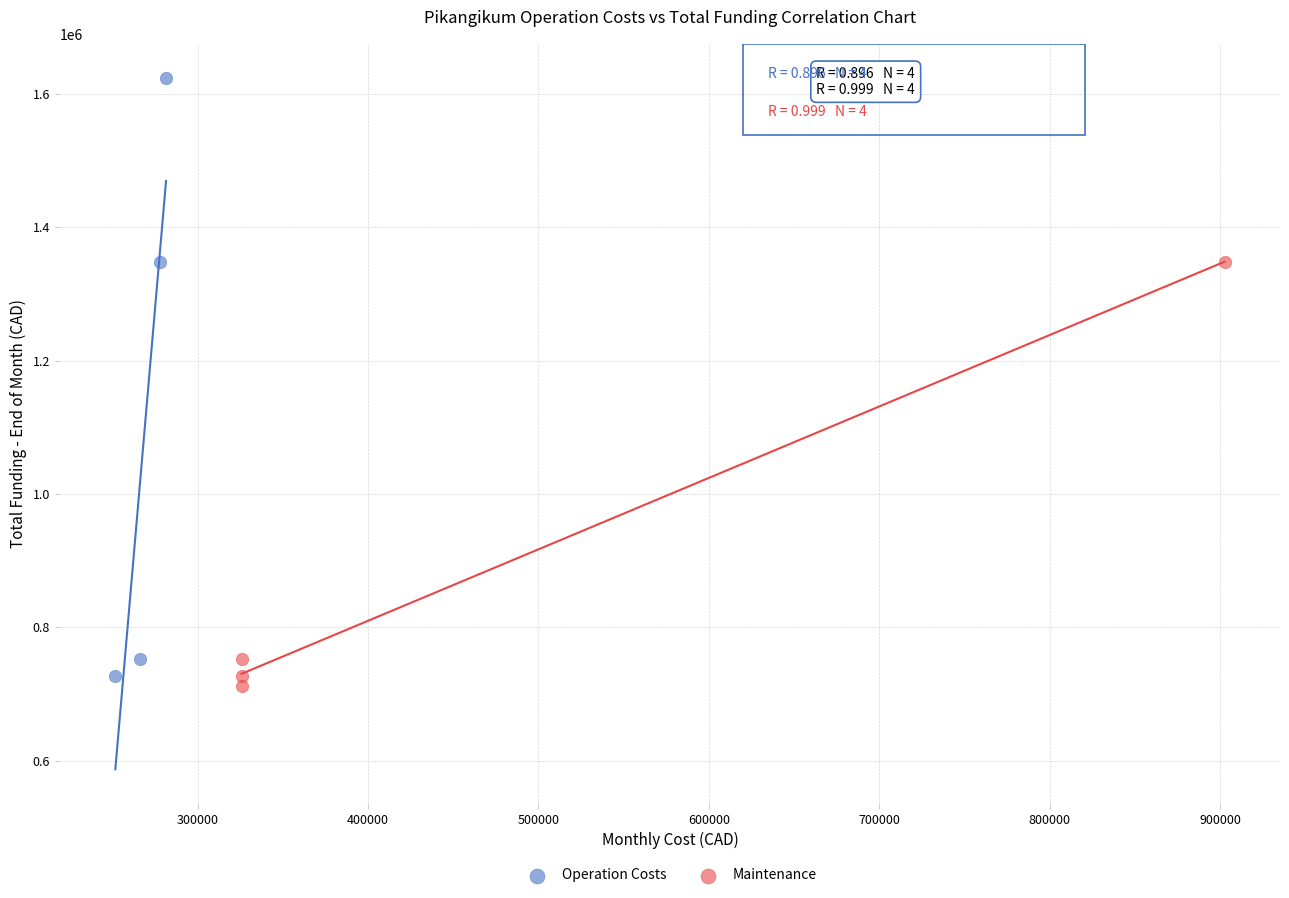

Which series contains the lowest Y value?

Maintenance